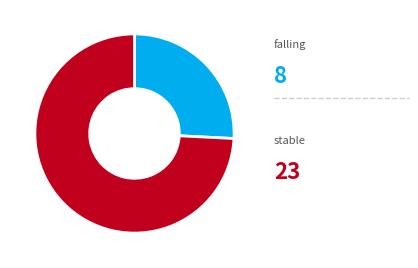

Is there any slice that represents more than half of the pie?

Yes